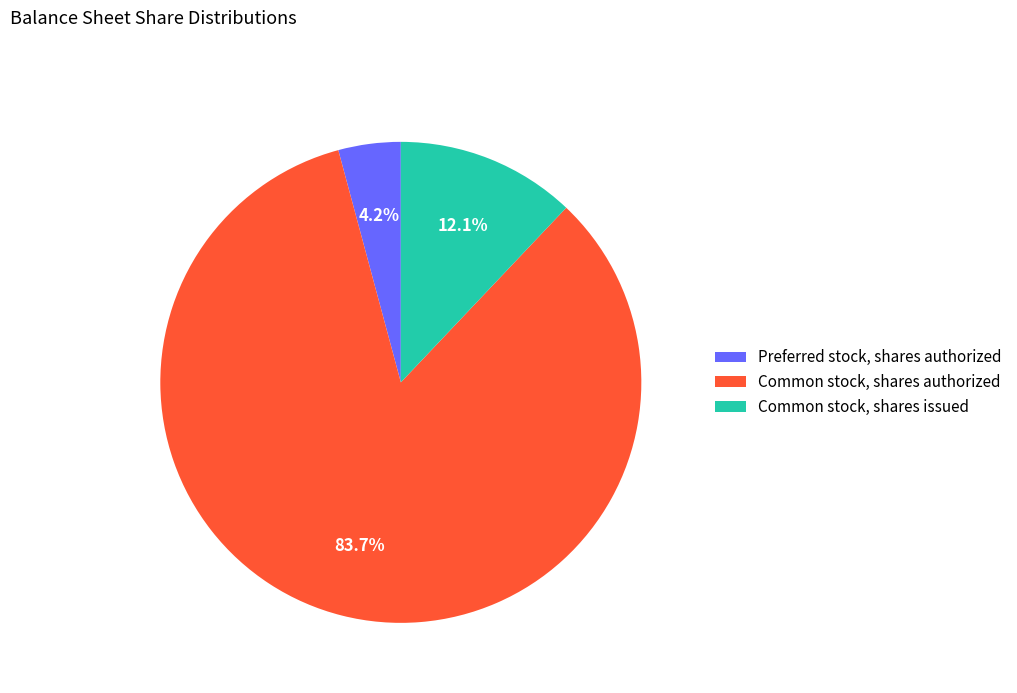

Is there any slice that represents more than half of the pie?

Yes